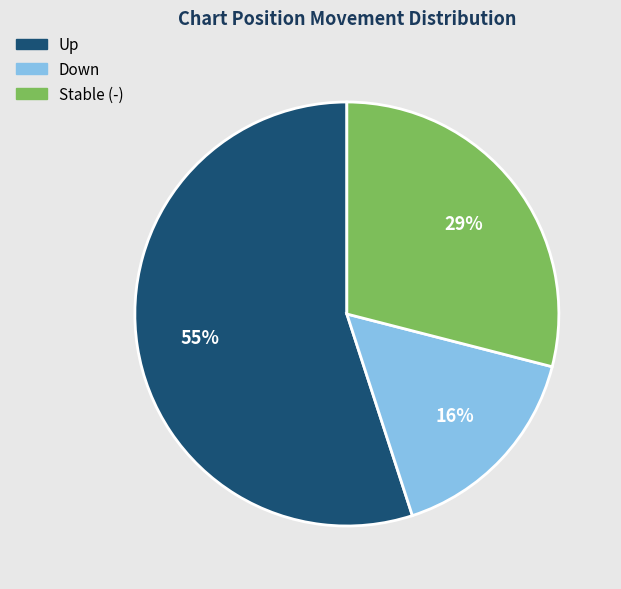

What percentage is the Up slice, to the nearest percent?

55%